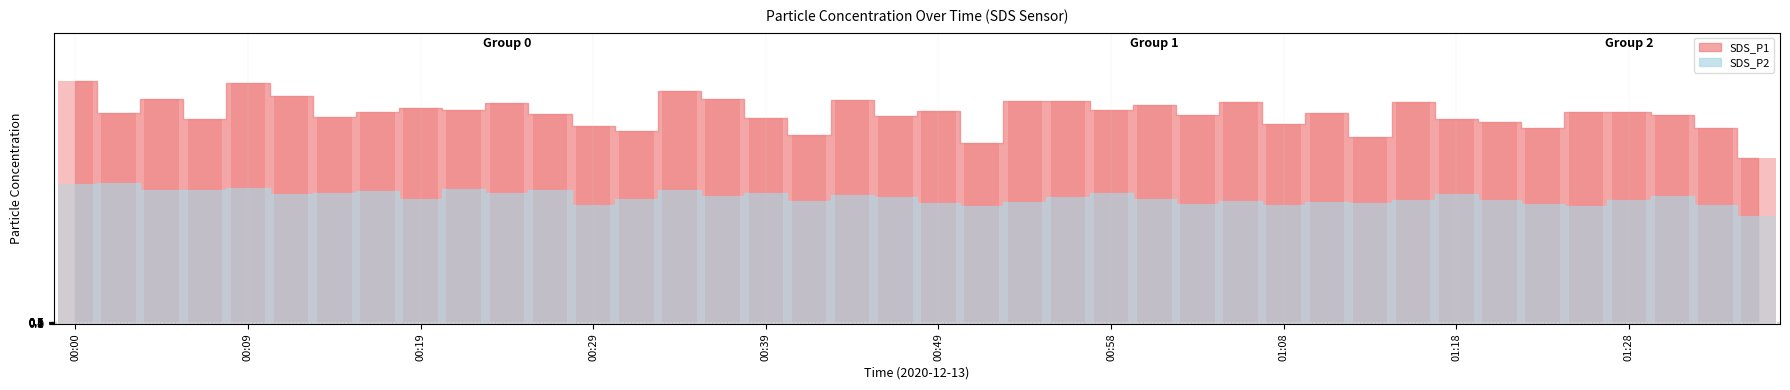

What is the value of the SDS_P2 bar at the 17th from the left?

45.1